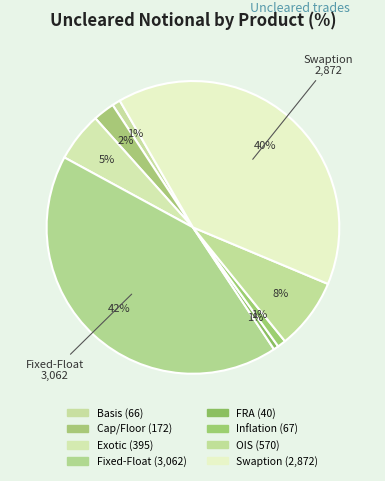

How many slices are in this pie chart?

8